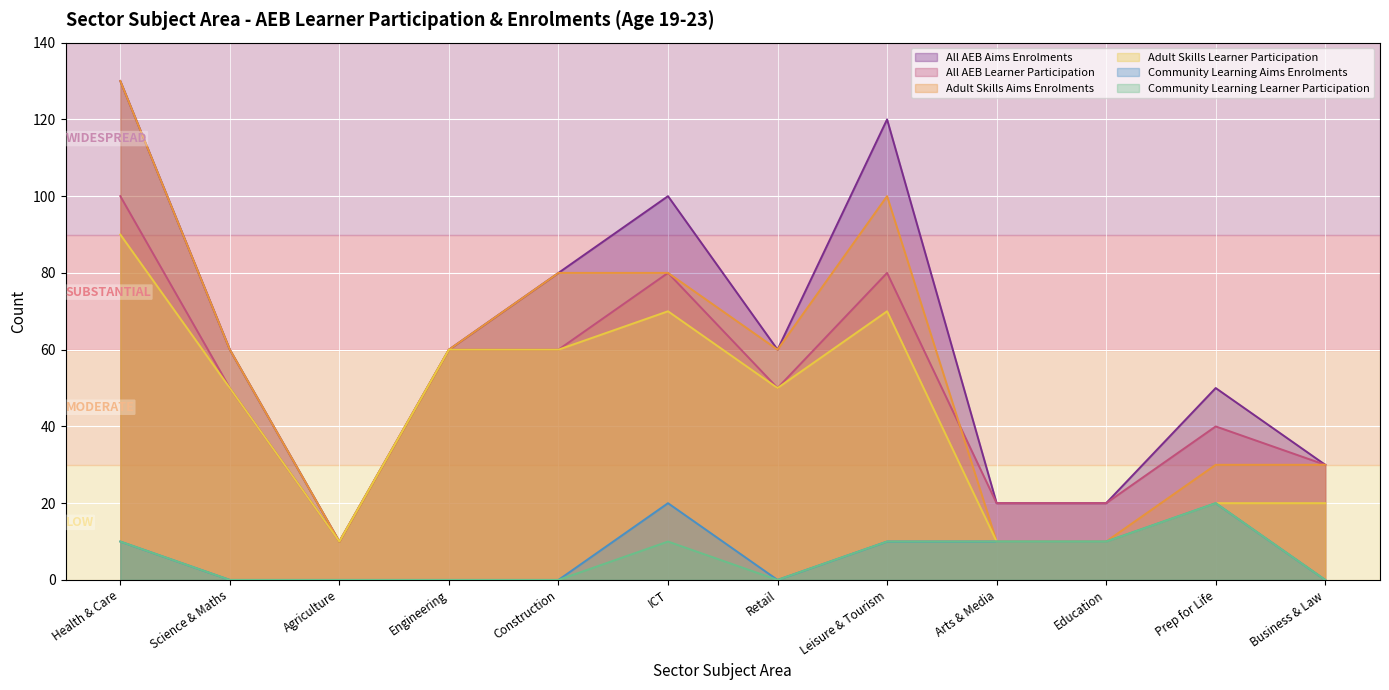

Which series has the largest total across all categories?

All AEB Aims Enrolments